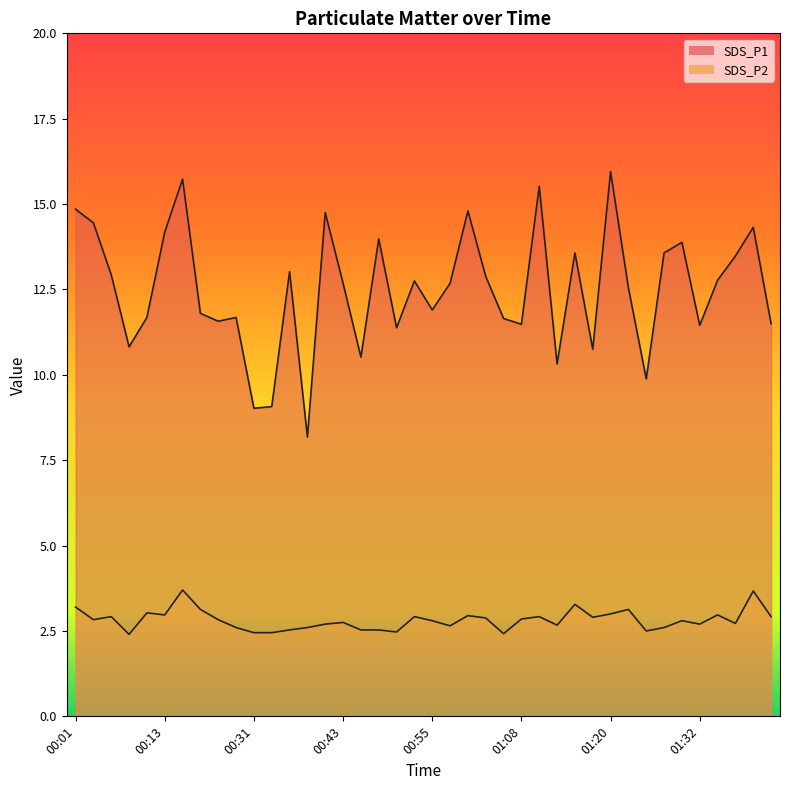

Reading right to left, what are all the values shown in this chart?

SDS_P1: 01:42=11.5	01:40=14.3	01:37=13.5	01:35=12.8	01:32=11.4	01:30=13.9	01:27=13.6	01:25=9.9	01:22=12.6	01:20=15.9	01:18=10.8	01:15=13.6	01:13=10.3	01:10=15.5	01:08=11.5	01:05=11.7	01:03=12.9	01:00=14.8	00:58=12.7	00:55=11.9	00:53=12.8	00:51=11.4	00:48=14.0	00:46=10.5	00:43=12.7	00:41=14.8	00:38=8.2	00:36=13.0	00:34=9.1	00:31=9.0	00:29=11.7	00:21=11.6	00:18=11.8	00:16=15.7	00:13=14.2	00:11=11.7	00:08=10.8	00:06=12.9	00:03=14.4	00:01=14.8
SDS_P2: 01:42=2.9	01:40=3.7	01:37=2.7	01:35=3.0	01:32=2.7	01:30=2.8	01:27=2.6	01:25=2.5	01:22=3.1	01:20=3.0	01:18=2.9	01:15=3.3	01:13=2.7	01:10=2.9	01:08=2.9	01:05=2.4	01:03=2.9	01:00=3.0	00:58=2.6	00:55=2.8	00:53=2.9	00:51=2.5	00:48=2.5	00:46=2.5	00:43=2.8	00:41=2.7	00:38=2.6	00:36=2.5	00:34=2.5	00:31=2.5	00:29=2.6	00:21=2.8	00:18=3.1	00:16=3.7	00:13=3.0	00:11=3.0	00:08=2.4	00:06=2.9	00:03=2.8	00:01=3.2